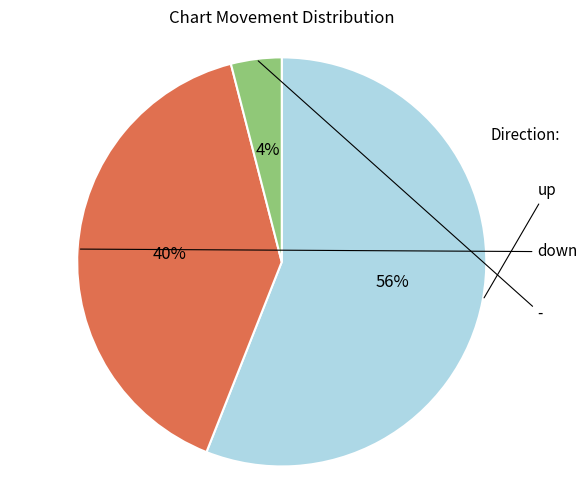

Does any single category account for the majority?

Yes